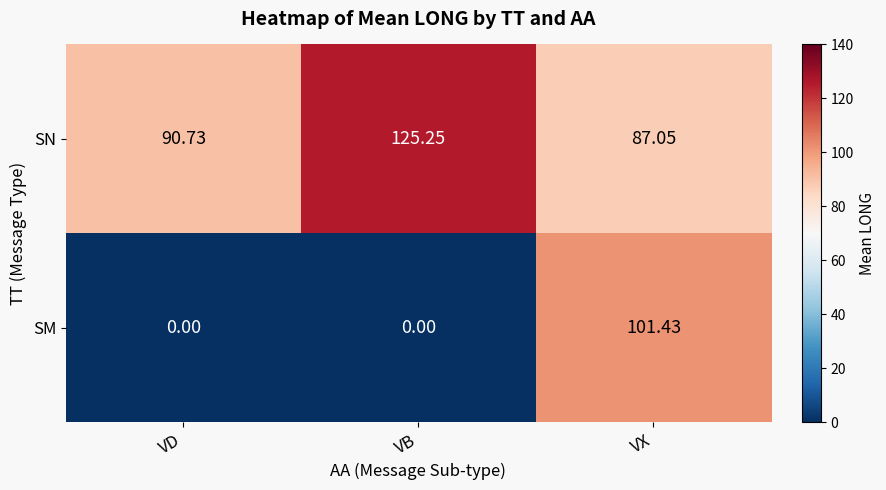

Which series has the largest total across all categories?

SN